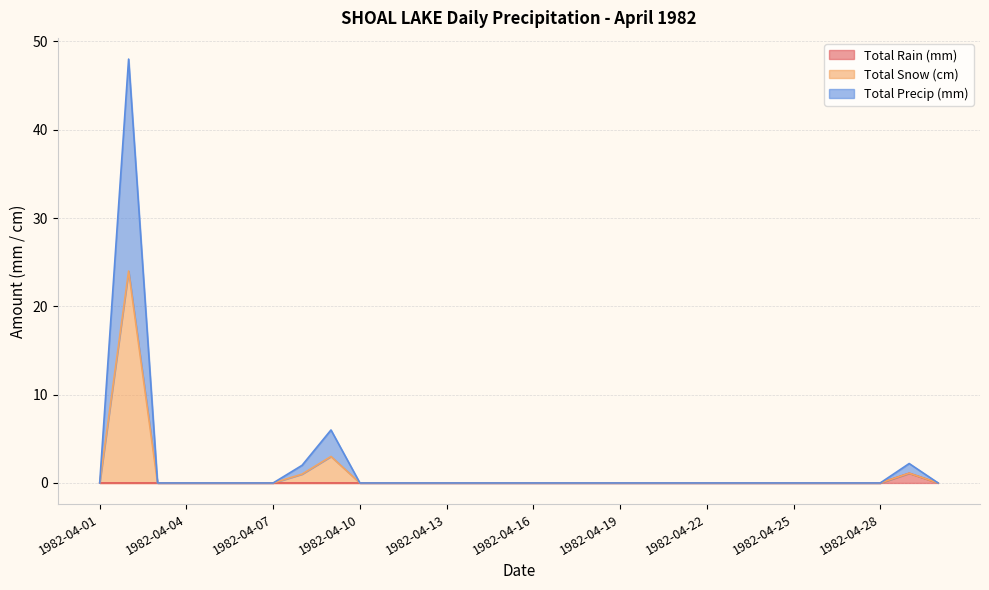

Which label corresponds to the largest value in the chart?

1982-04-02